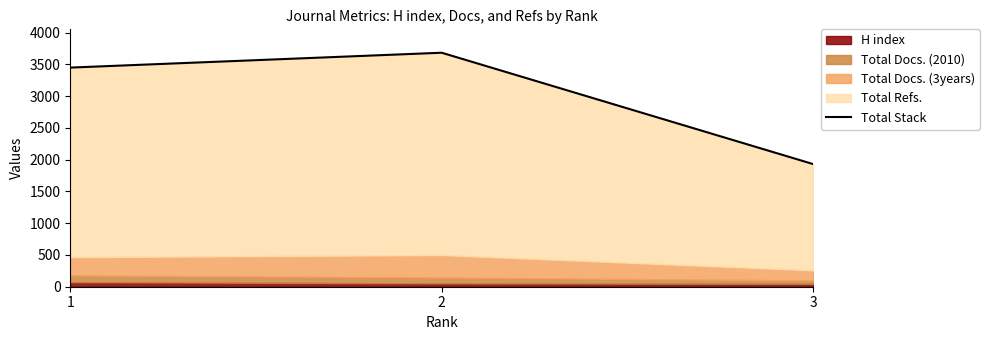

What is the difference between the maximum and minimum values?

1753